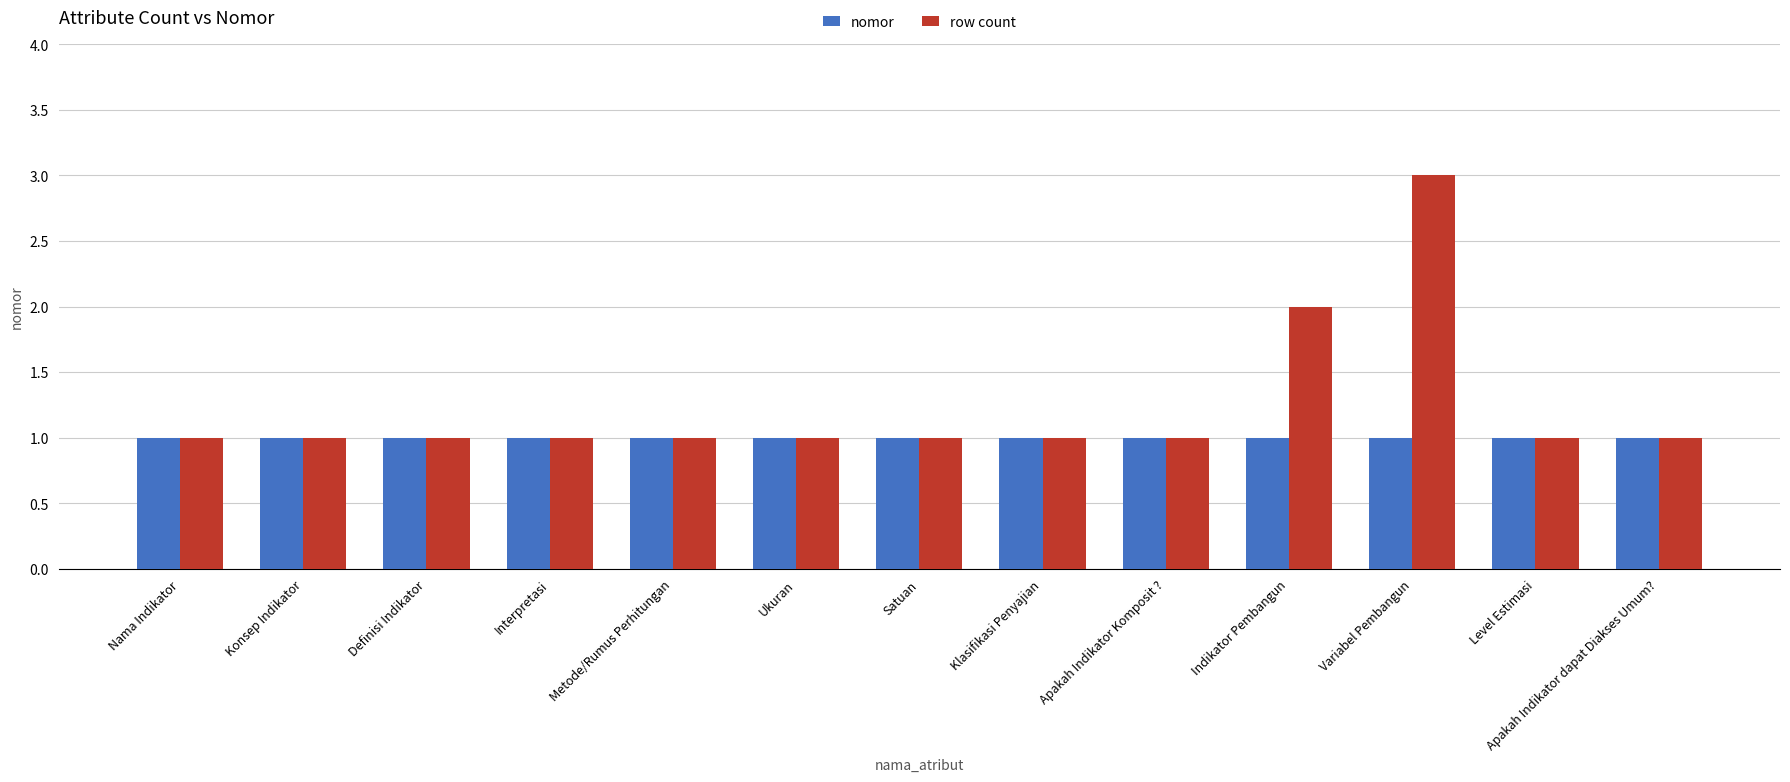

What is the average value of the nomor series?

1